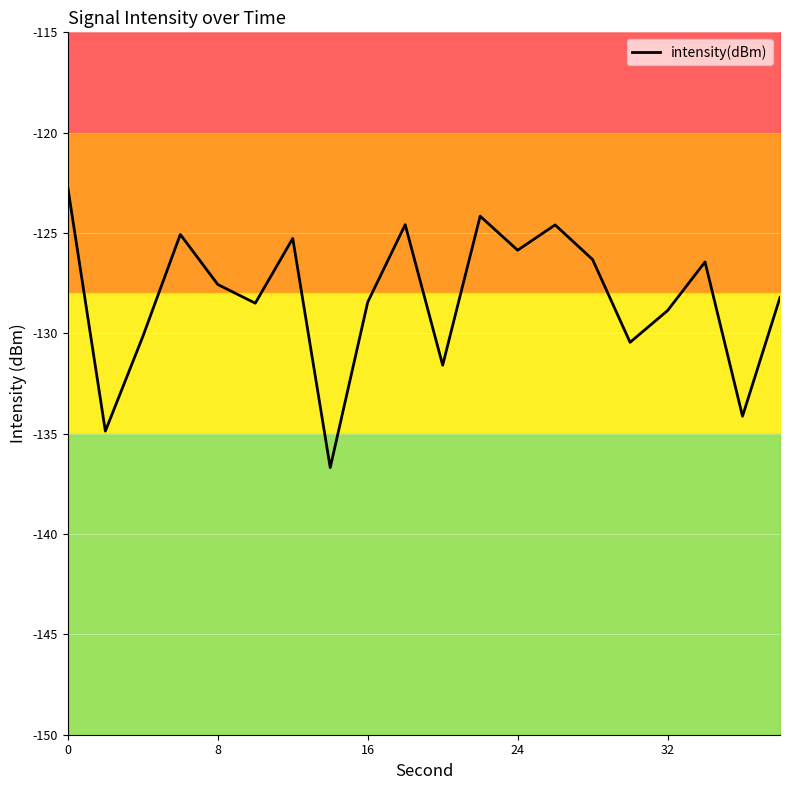

How many categories are shown in the chart?

20